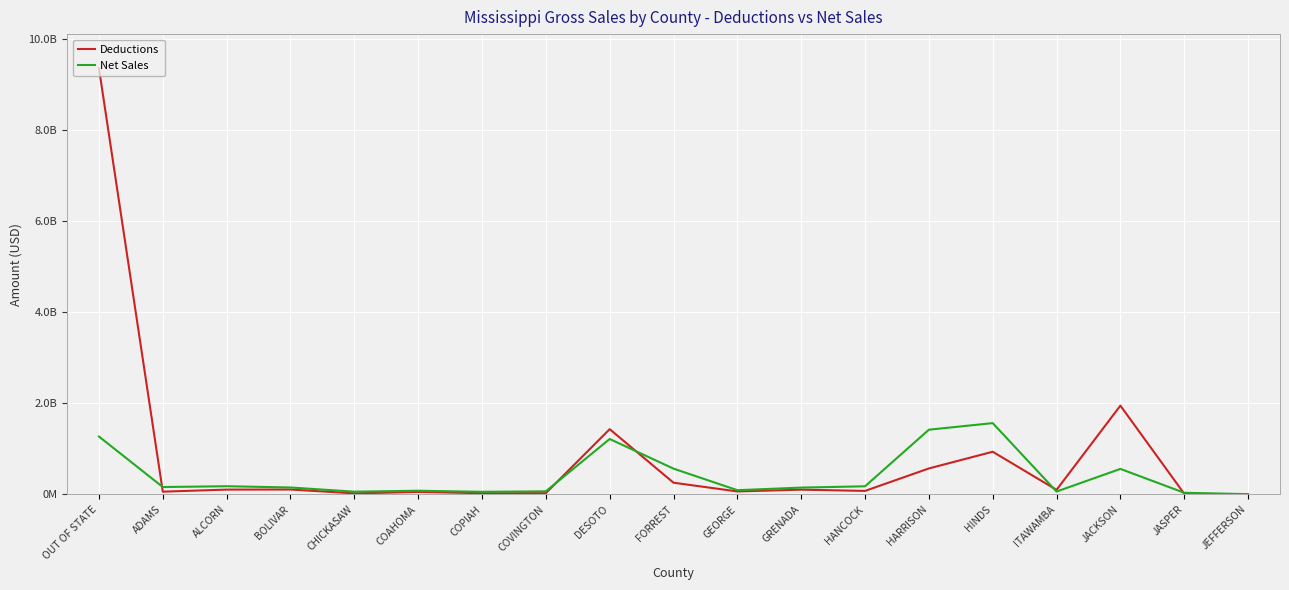

Rank the categories by Deductions value from lowest to highest.

JEFFERSON, JASPER, CHICKASAW, COPIAH, COVINGTON, COAHOMA, ADAMS, GEORGE, HANCOCK, ITAWAMBA, GRENADA, ALCORN, BOLIVAR, FORREST, HARRISON, HINDS, DESOTO, JACKSON, OUT OF STATE